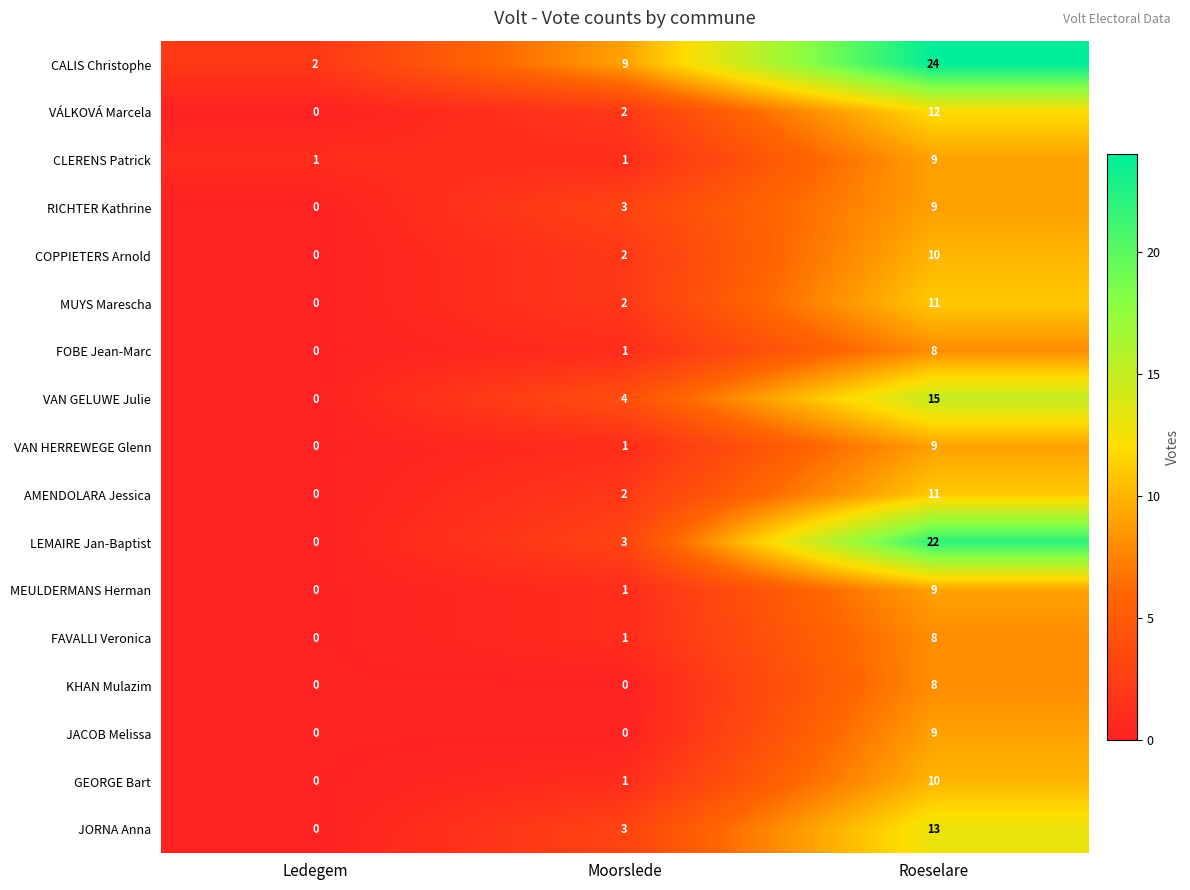

The GEORGE Bart series shows 4 at Ledegem. True or false?

False